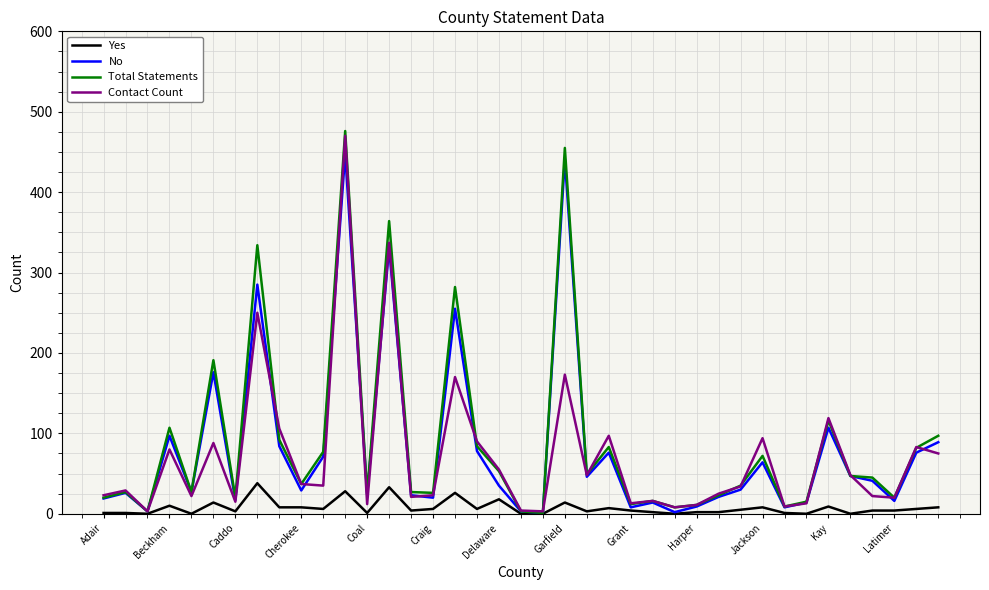

What is the maximum value shown in the chart?

476